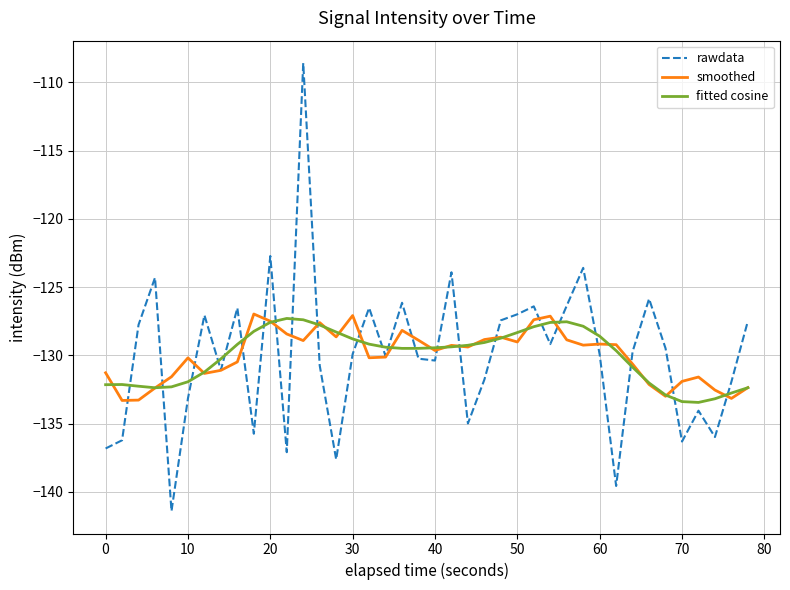

Is this an area chart (filled region under the line)?

No